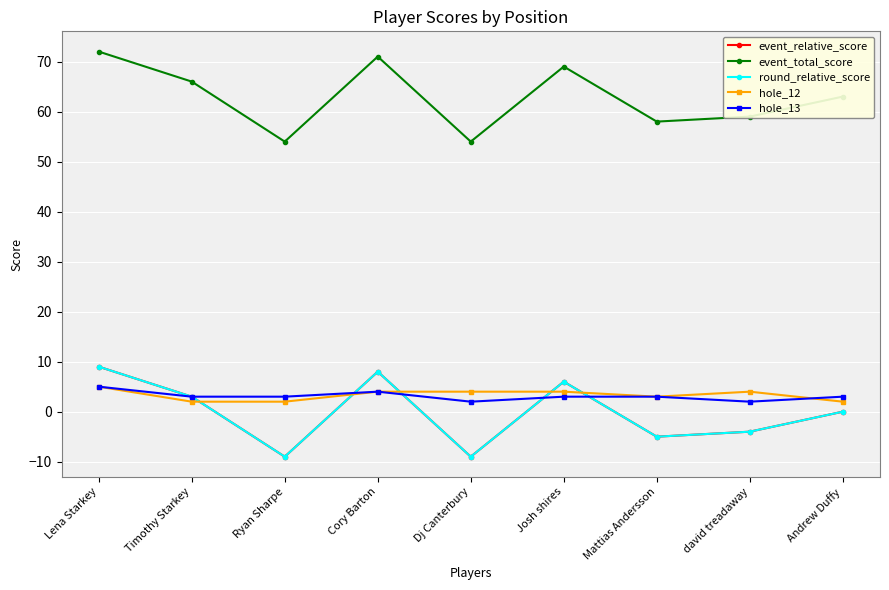

What is the average value of the hole_12 series?

3